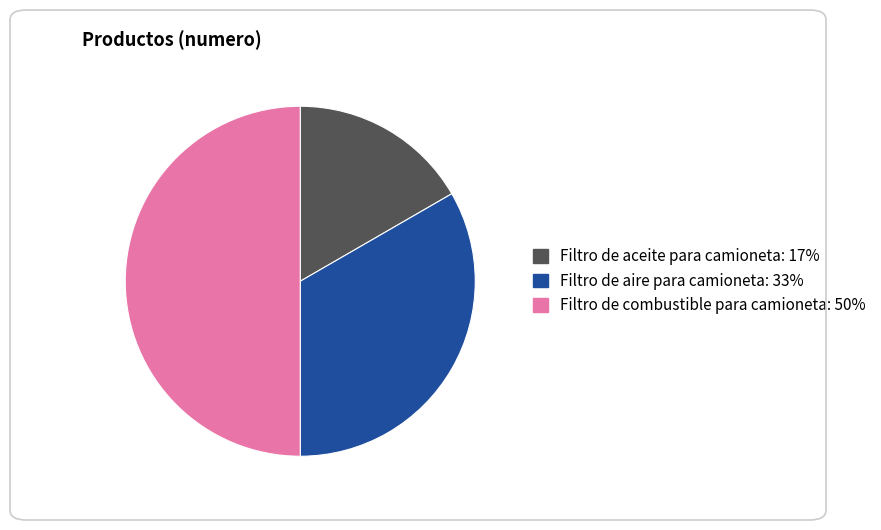

Does Filtro de aceite para camioneta account for over 50% of the chart?

No